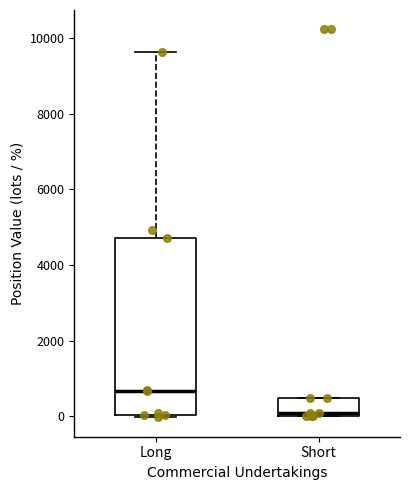

Reading left to right, transcribe this box plot: for each box, give where its median line is, the range the box spans, and where its two whiskers end, as read against the y-axis. The values are not printed on the chart, so give them approximately, as read against the axis.

Long: median 600, box 0 to 4800, whiskers 0 (just below the box's lower edge) to 9600
Short: median 0 (just above the box's lower edge), box 0 to 400, whiskers 0 to 400